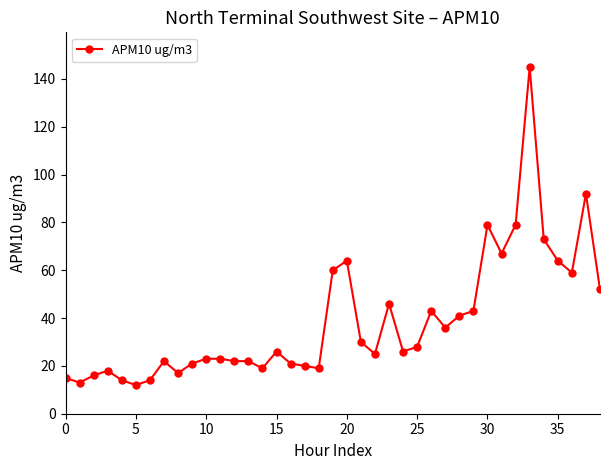

What is the value of the 4th point from the left?

18